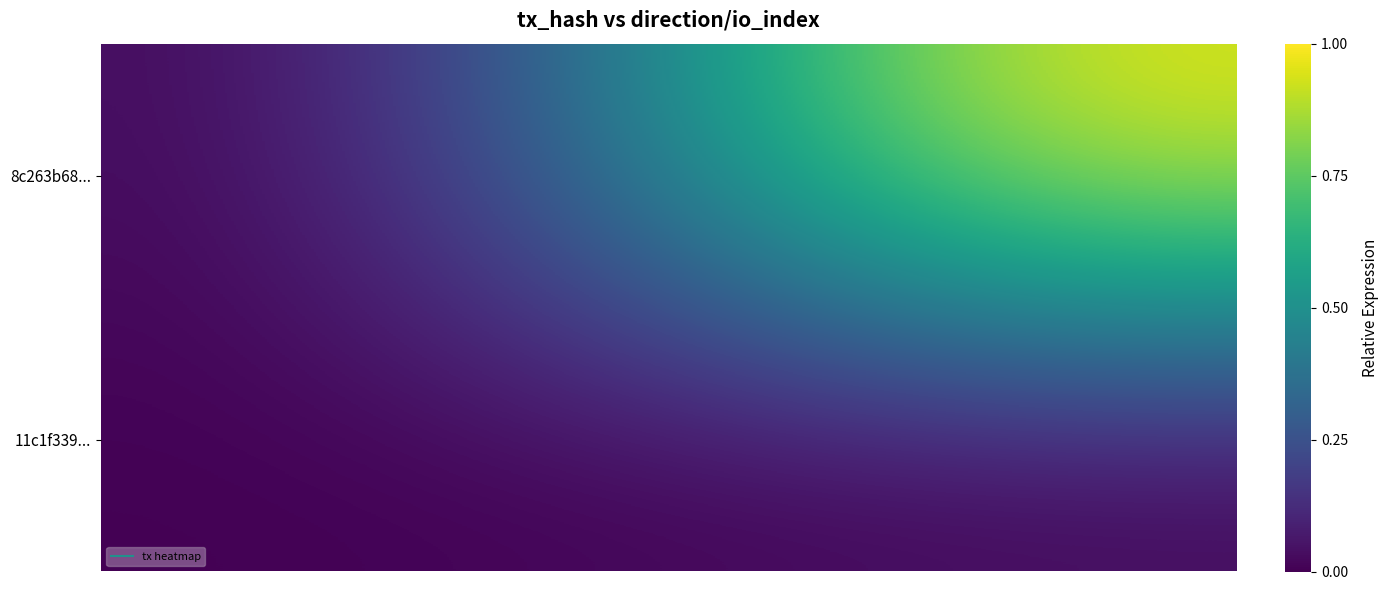

Which category has the highest value across all series?

1